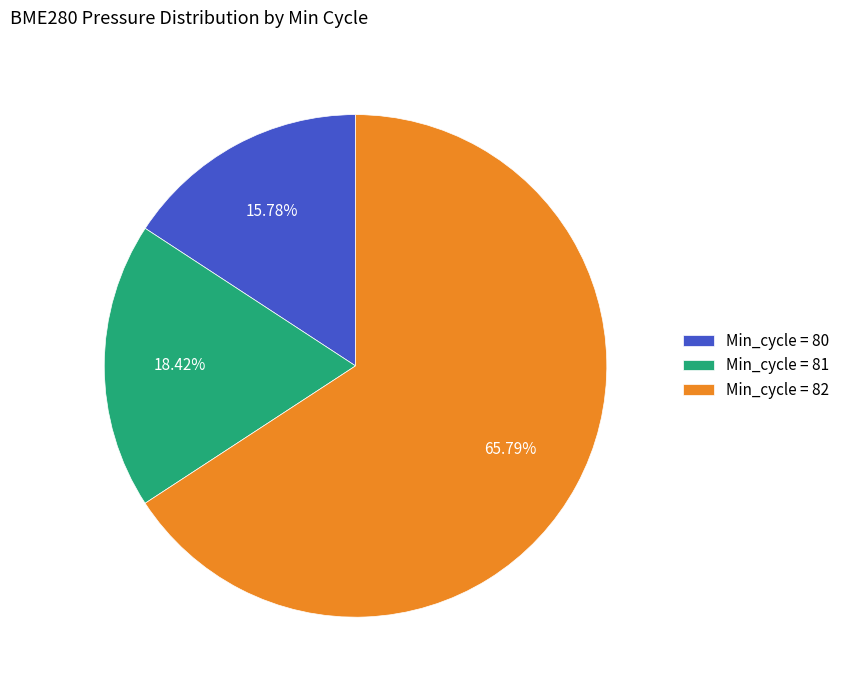

Approximately how many times larger is the value at Min_cycle = 82 compared to Min_cycle = 80?

4.2